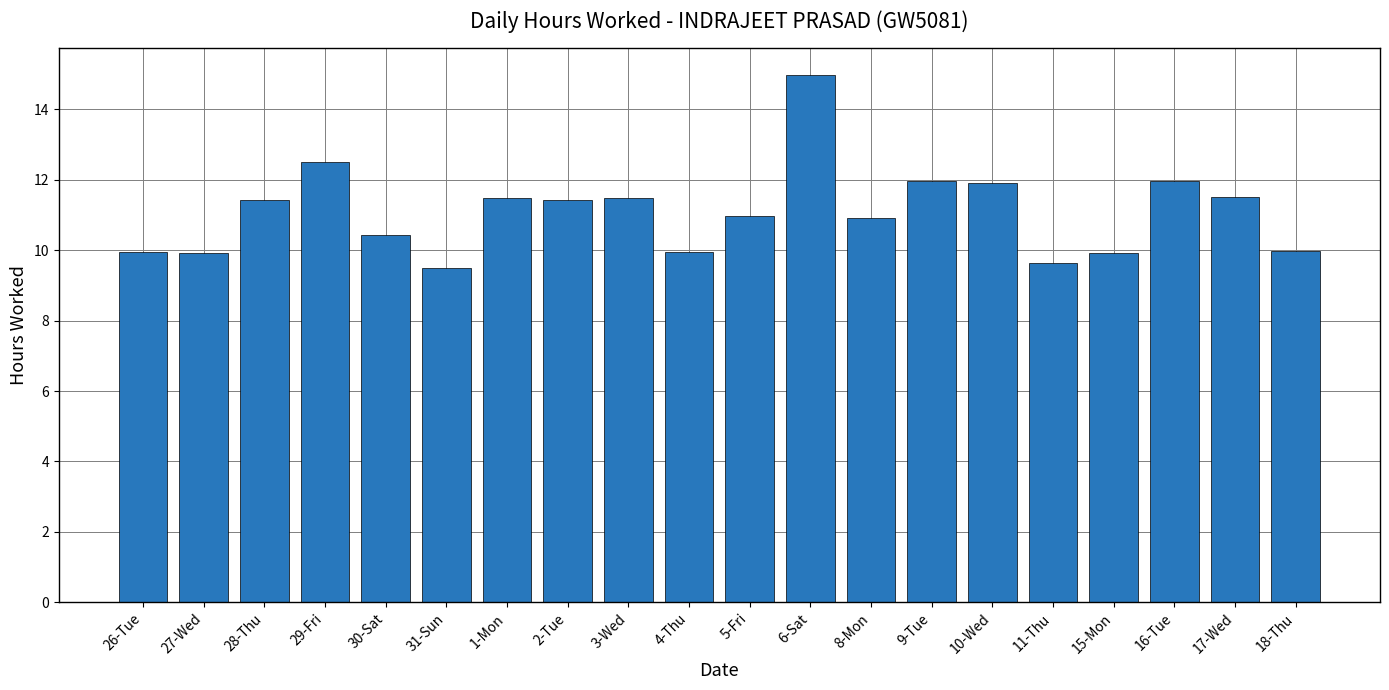

What is the difference between the maximum and second lowest values?

5.3